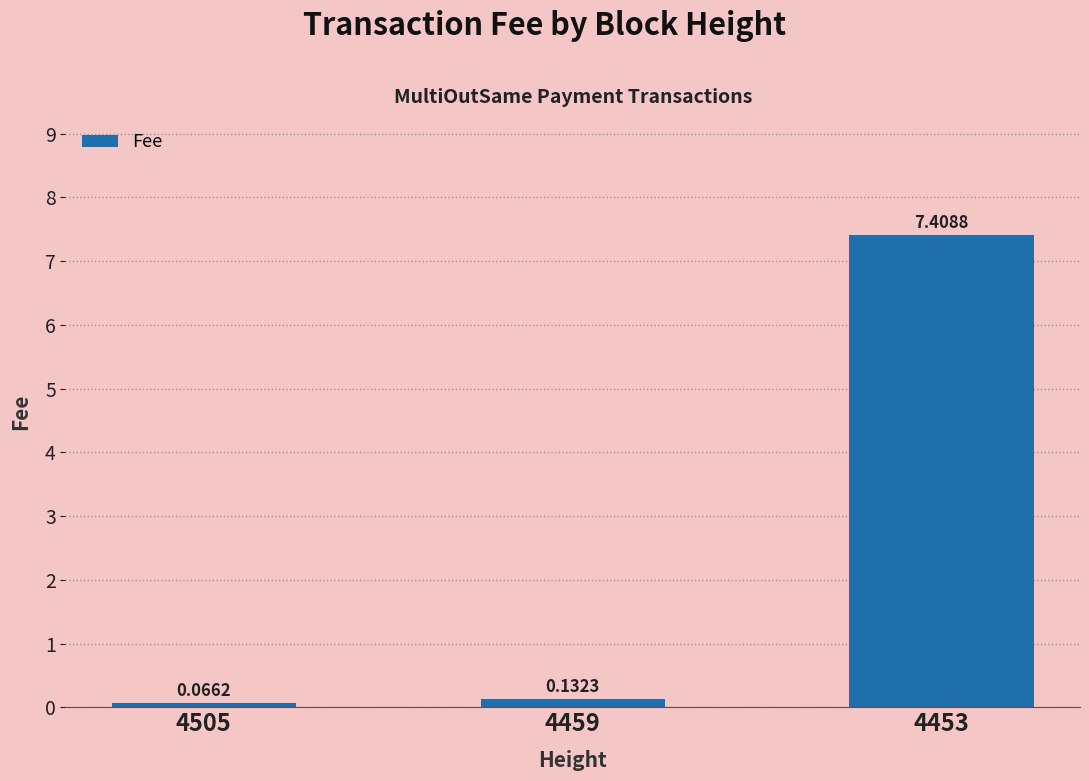

Rank the categories by value from highest to lowest.

4453, 4459, 4505